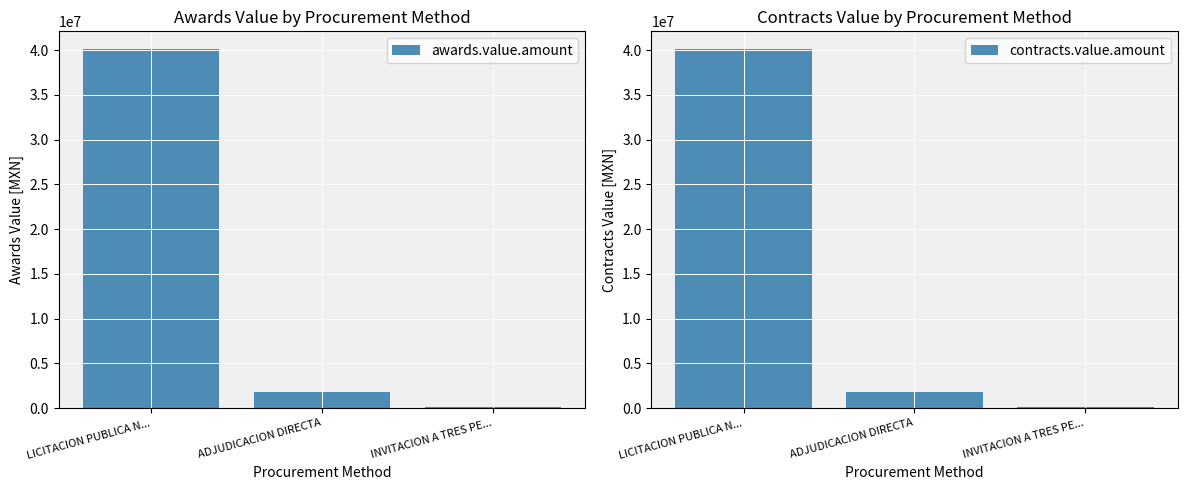

Which category has the highest value in the contracts.value.amount series?

LICITACION PUBLICA N...